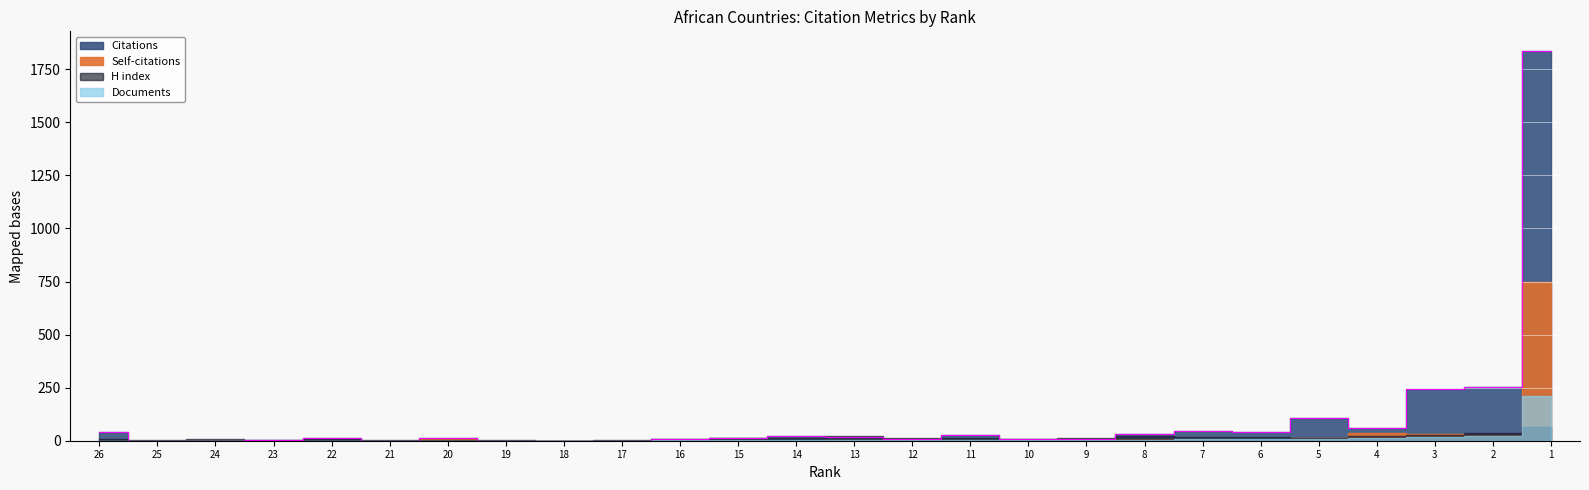

True or false: Citations and Self-citations intersect in this chart.

False